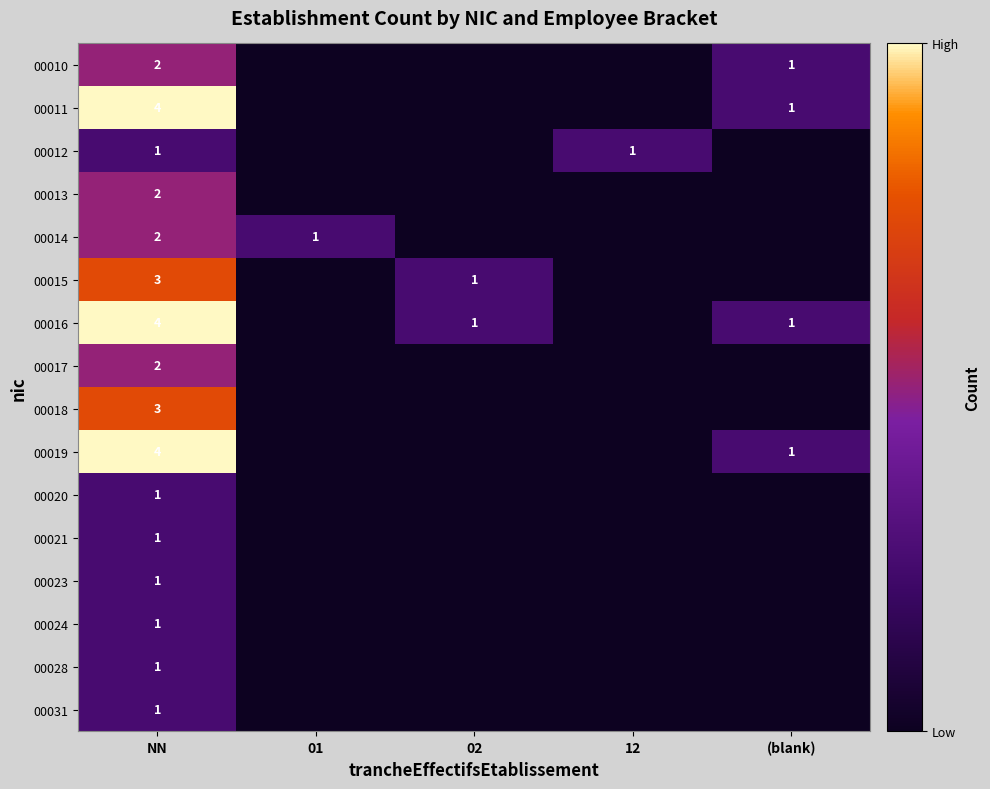

What is the total value across all series at 12?

1